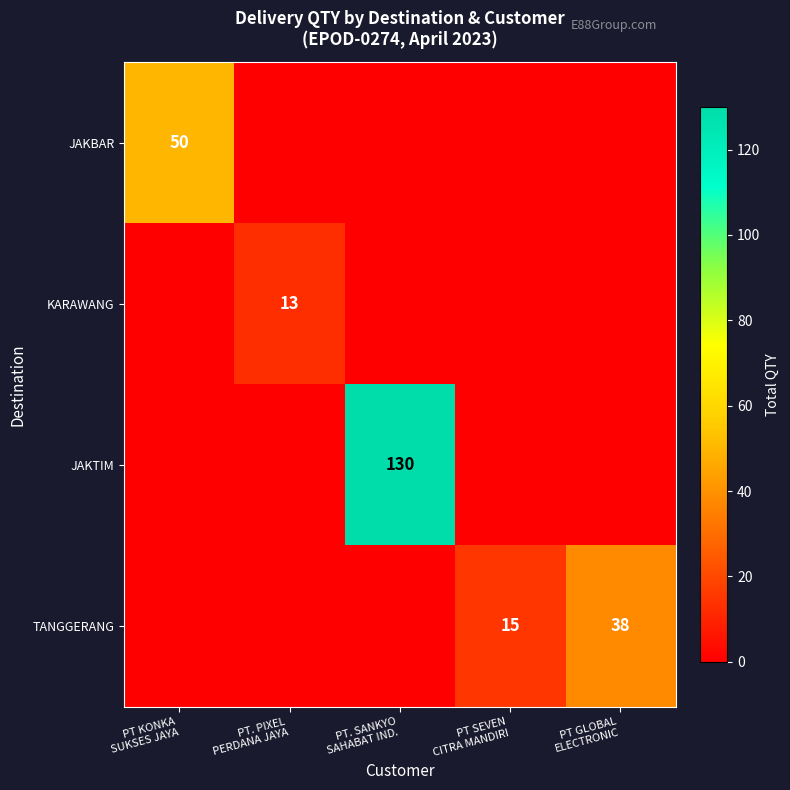

Is the value of JAKBAR at PT. SANKYO SAHABAT IND. greater than the value of TANGGERANG at PT SEVEN CITRA MANDIRI?

No